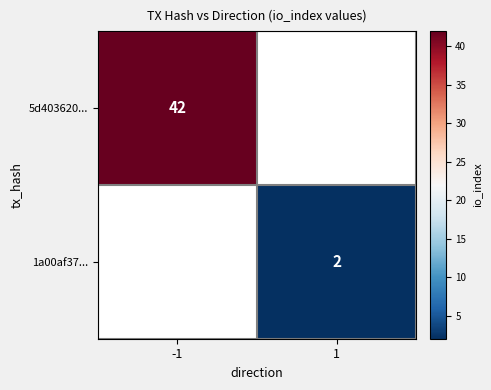

The value of 5d403620... at -1 is 65. True or false?

False